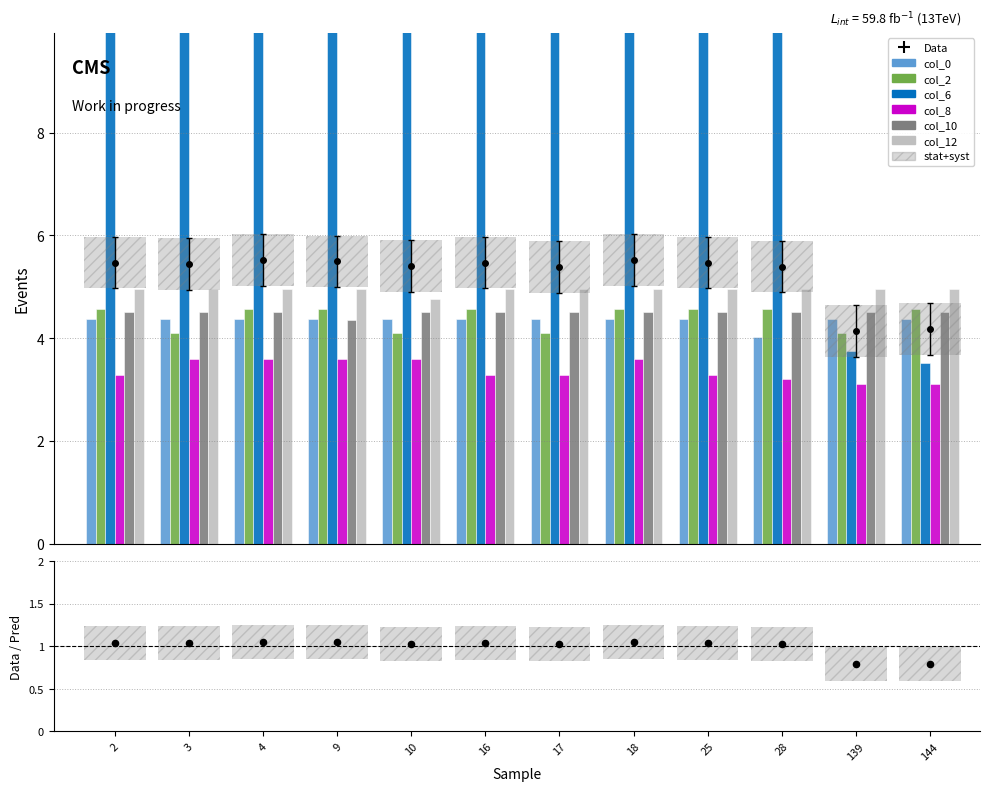

Is the value of col_2 at 18 greater than the value of col_12 at 28?

No